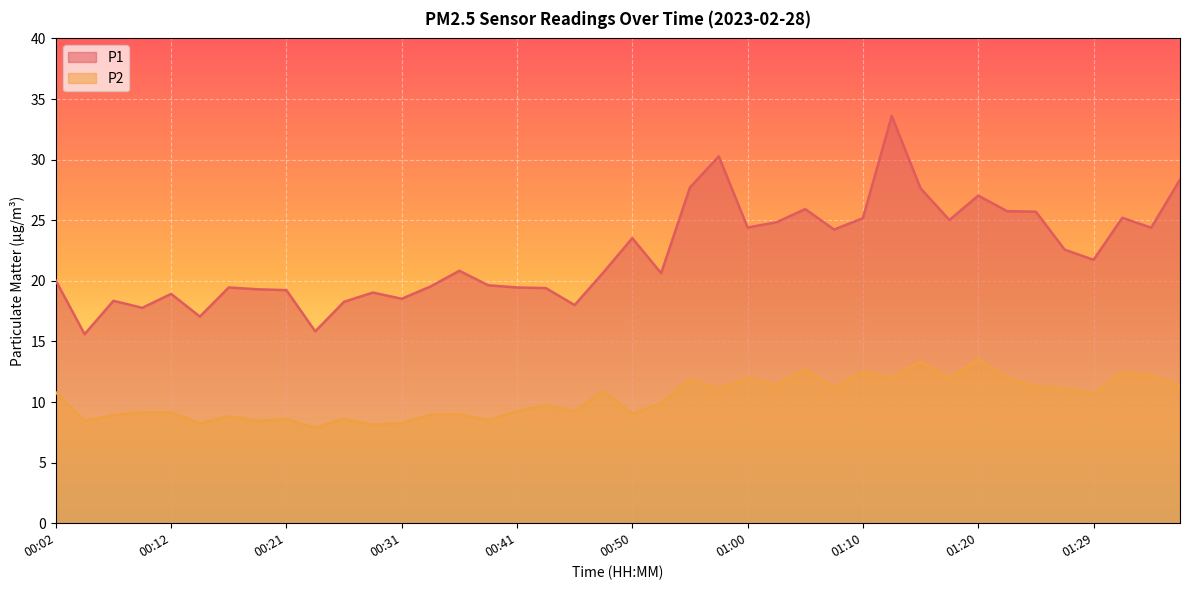

Which series has the largest range (max minus min)?

P1